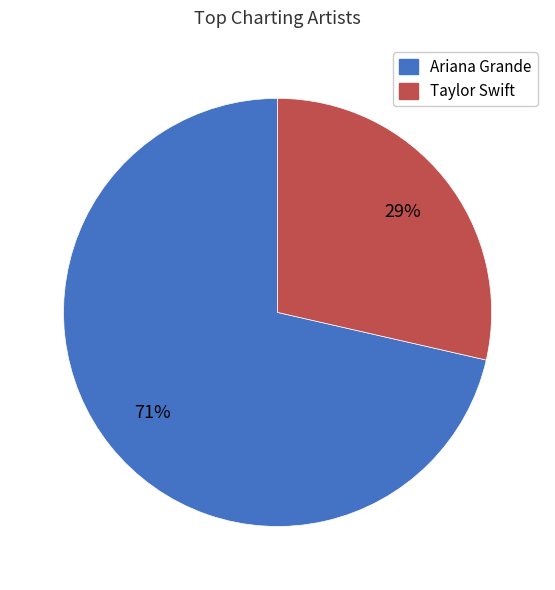

Between Taylor Swift and Ariana Grande, which is larger?

Ariana Grande